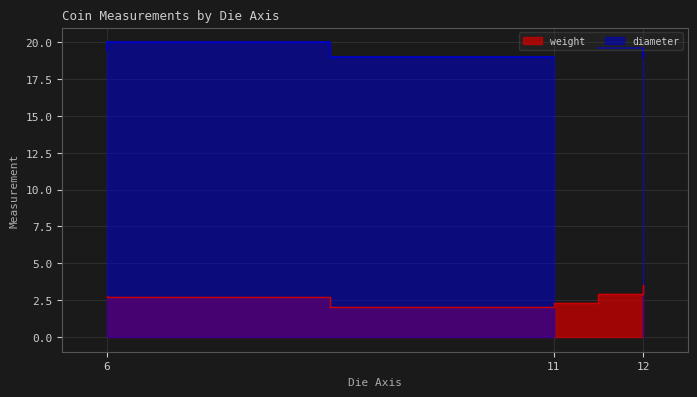

What is the label of the 5th point from the right?

6